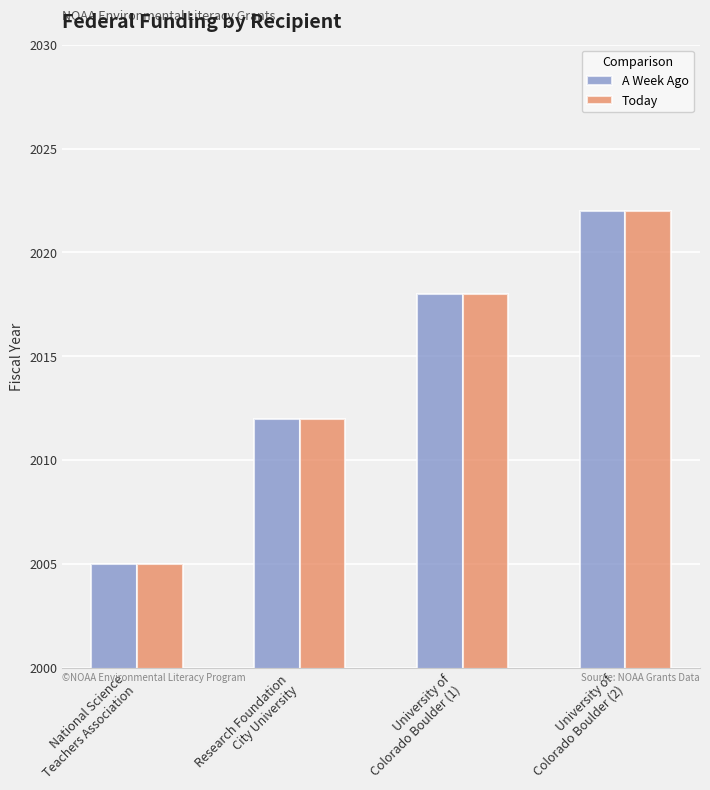

Is the value of Today at University of
Colorado Boulder (1) greater than the value of A Week Ago at University of
Colorado Boulder (2)?

No